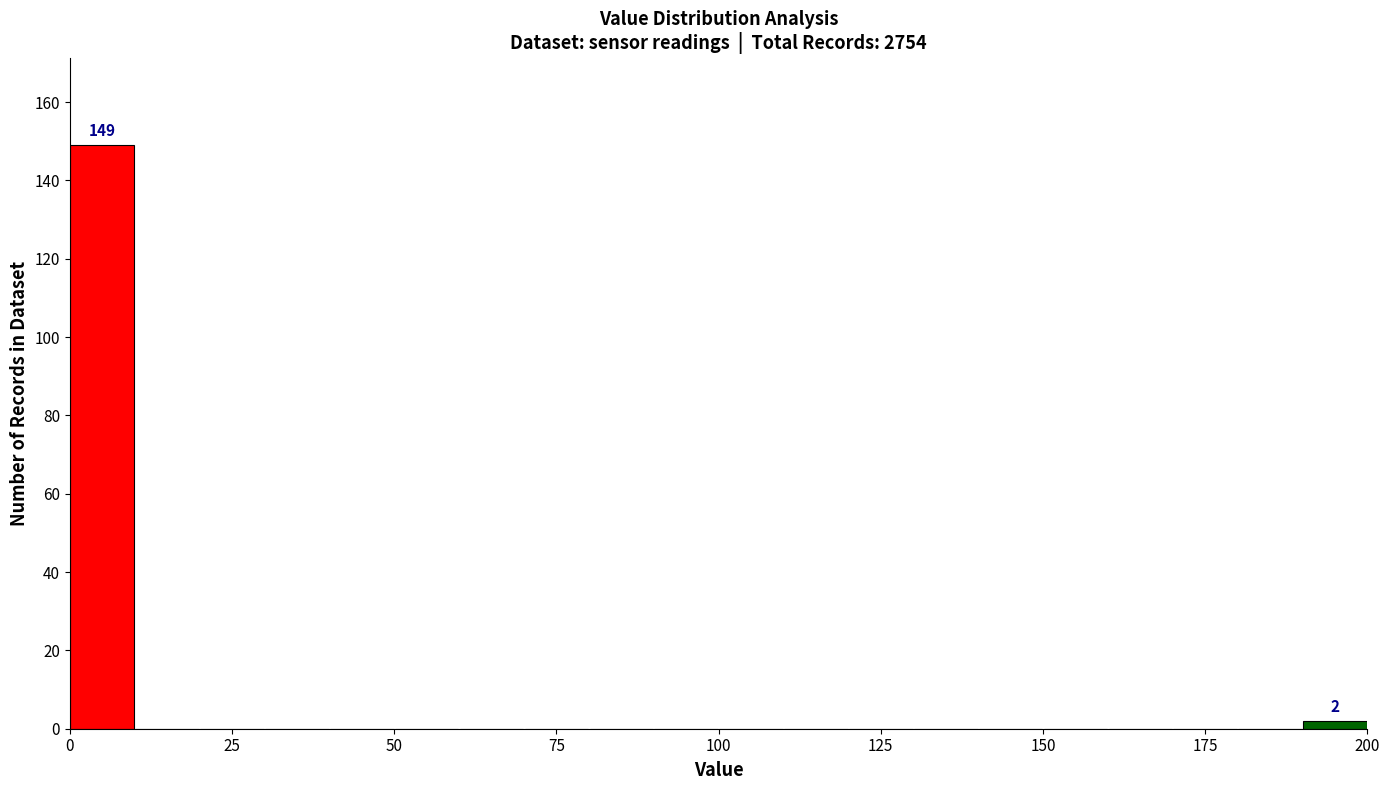

Read against the x-axis, roughly where is the centre of the tallest bar?

5